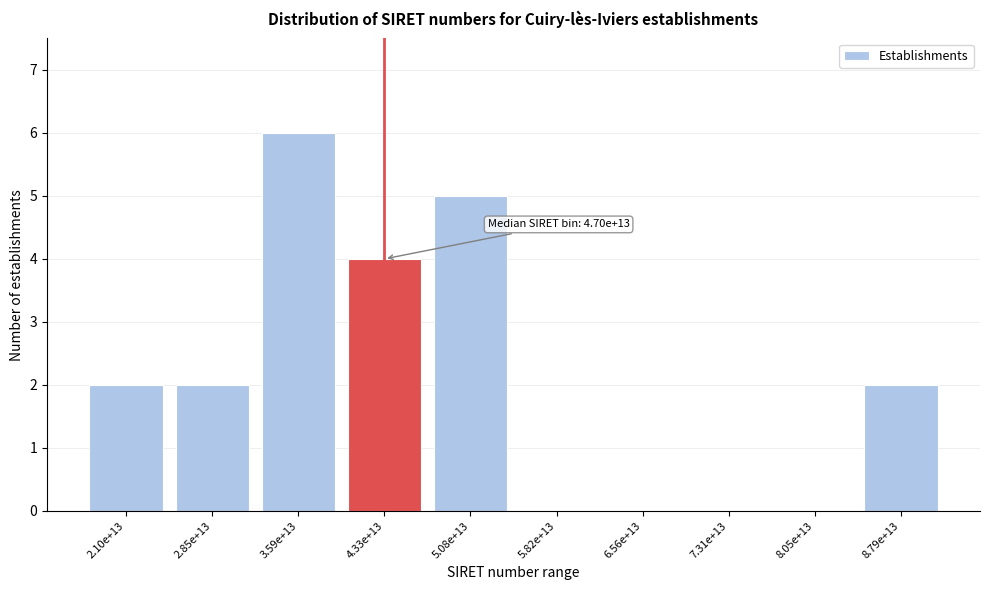

Reading right to left, list all the values displayed in this chart.

8.79e+13=2	8.05e+13=0	7.31e+13=0	6.56e+13=0	5.82e+13=0	5.08e+13=5	4.33e+13=4	3.59e+13=6	2.85e+13=2	2.10e+13=2